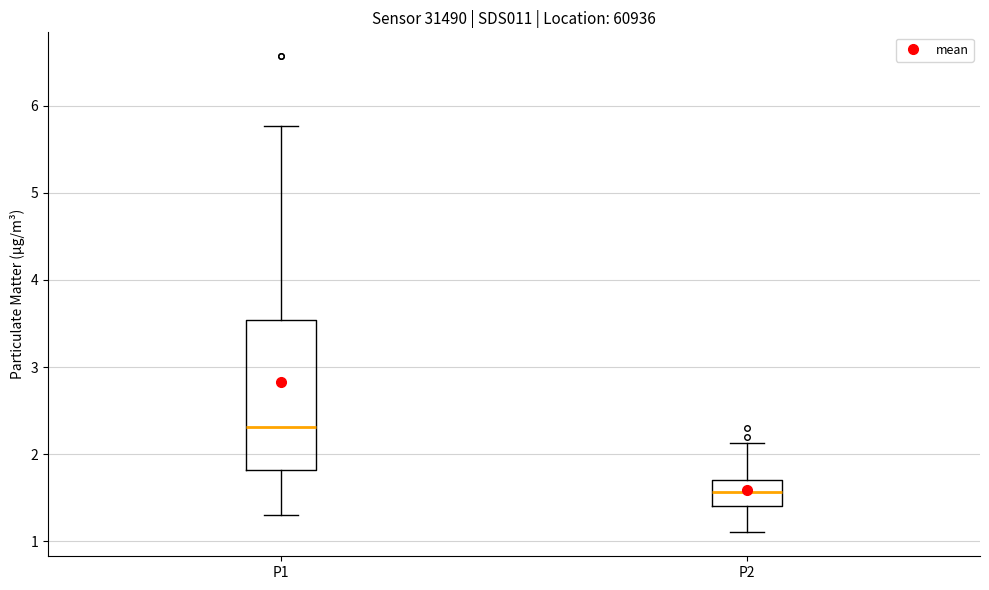

Where is the lower edge of the box for P1 on the y-axis? The values are not printed on the chart, so give them approximately, as read against the axis.

1.8